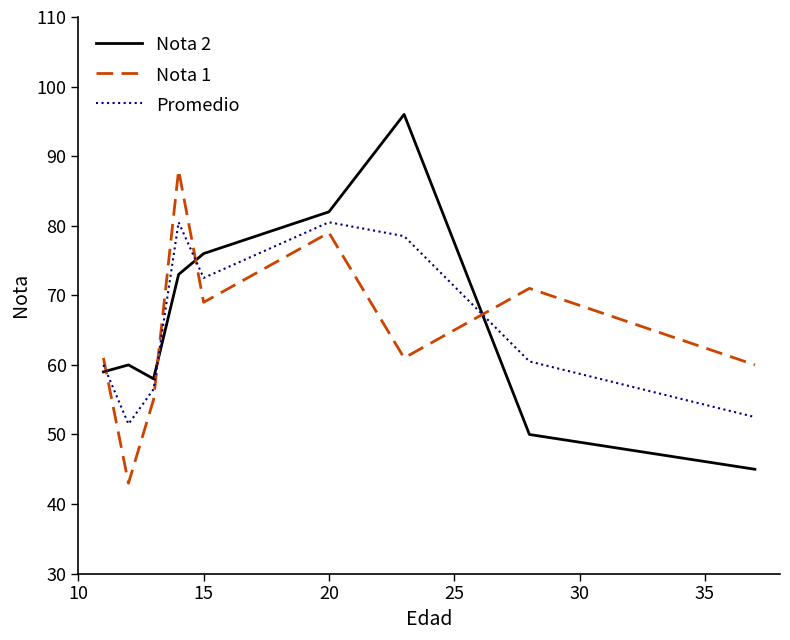

What is the minimum value shown in the chart?

43.0